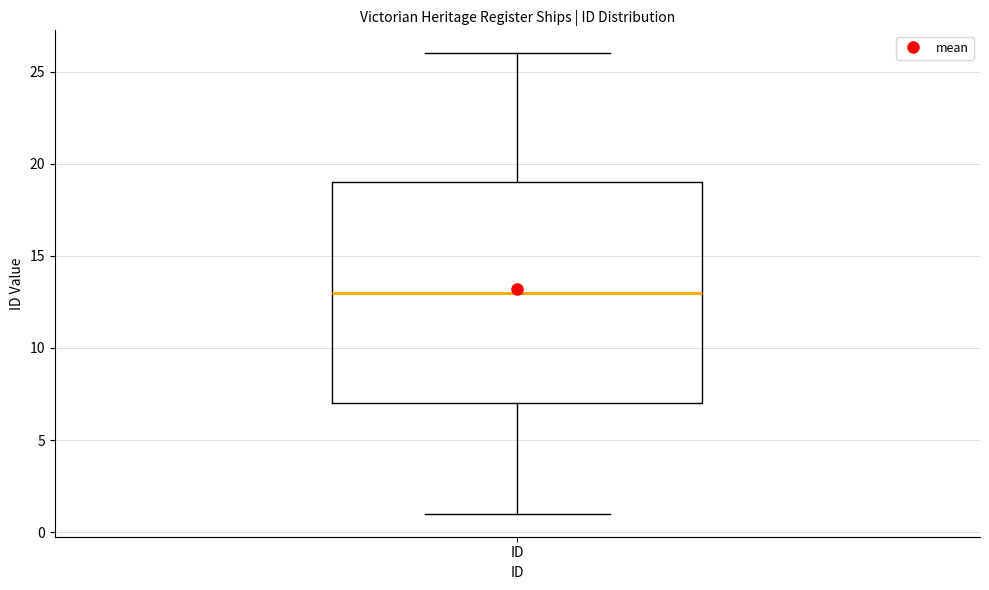

Transcribe this box plot: give where the median line is, the range the box spans, and where the two whiskers end, as read against the y-axis. The values are not printed on the chart, so give them approximately, as read against the axis.

median 13, box 7 to 19, whiskers 1 to 26